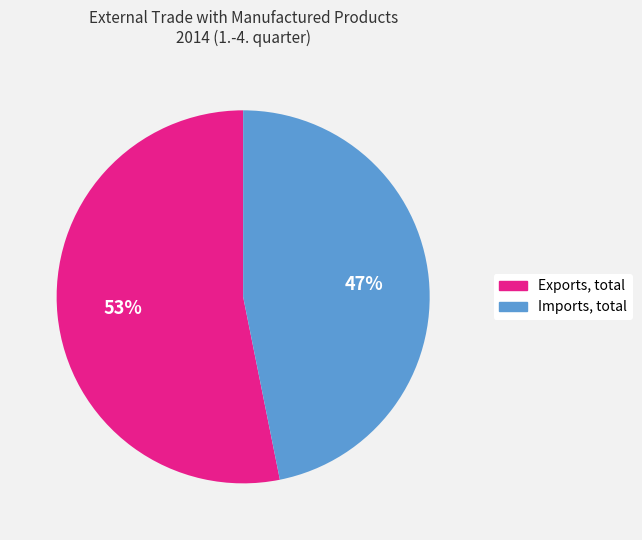

Combined, do Imports, total and Exports, total account for over 50%?

Yes